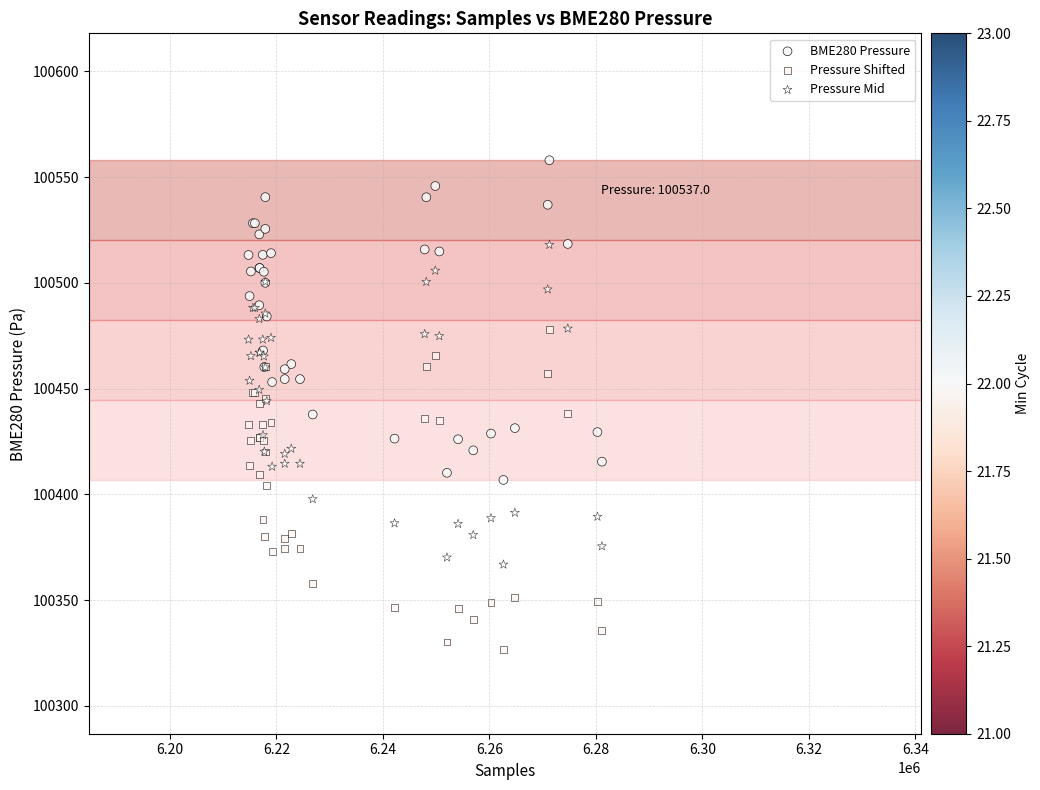

Which series reaches the minimum Y coordinate?

Pressure Shifted